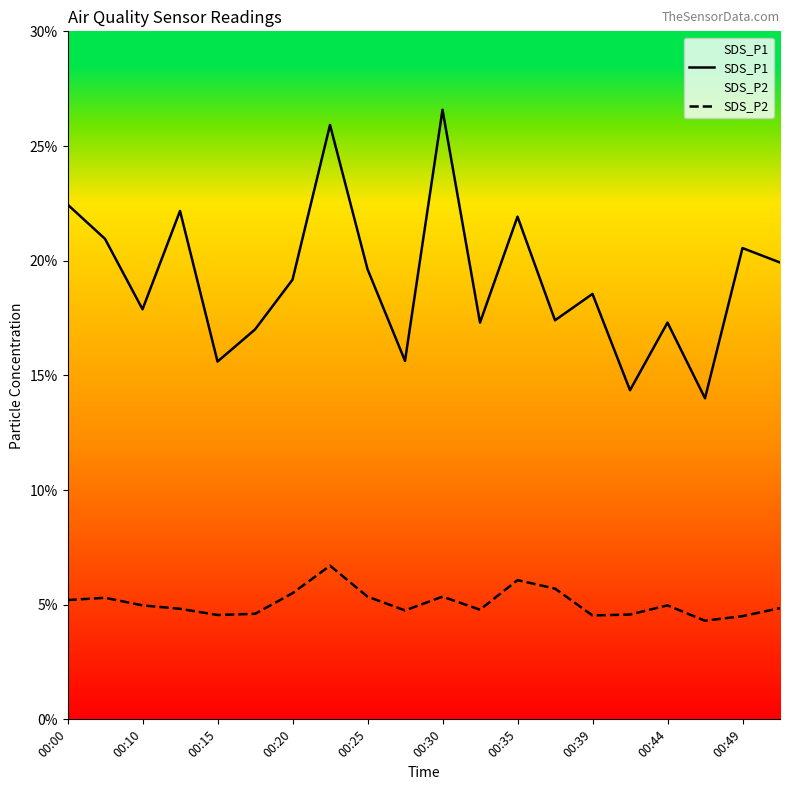

Is this an area chart (filled region under the line)?

No